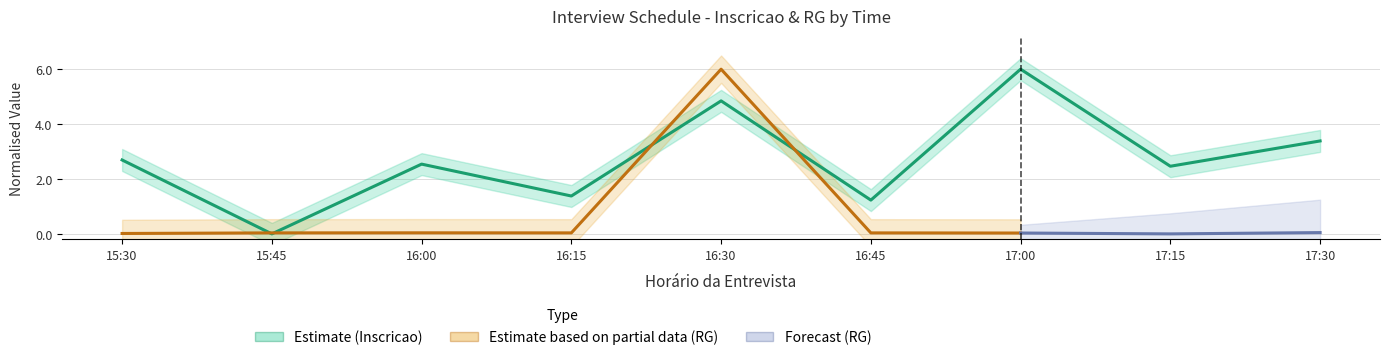

True or false: the data shows 7.5 at 16:30.

False